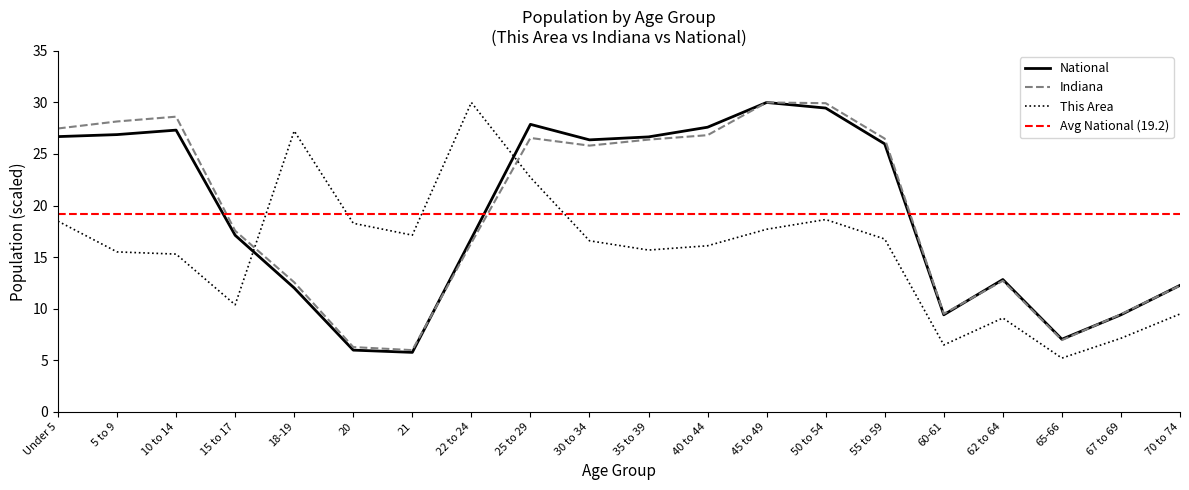

What is the maximum value shown in the chart?

30.0